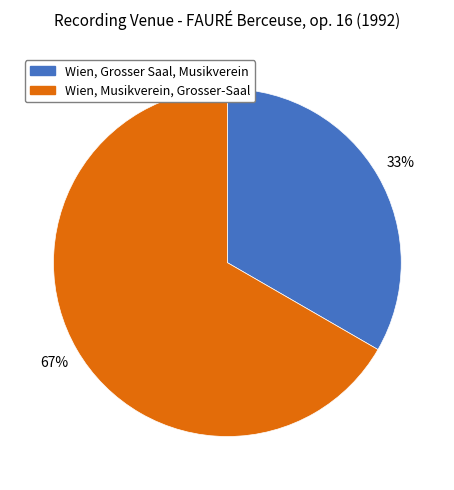

The Wien, Musikverein, Grosser-Saal slice represents 75% of the pie. True or false?

False